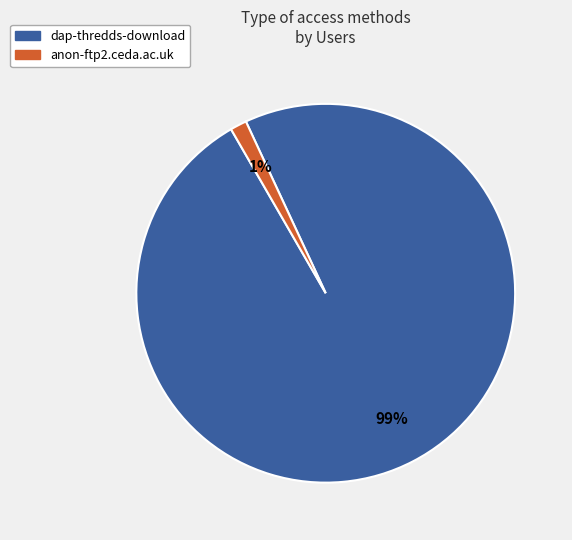

Rank the categories by value from highest to lowest.

dap-thredds-download, anon-ftp2.ceda.ac.uk